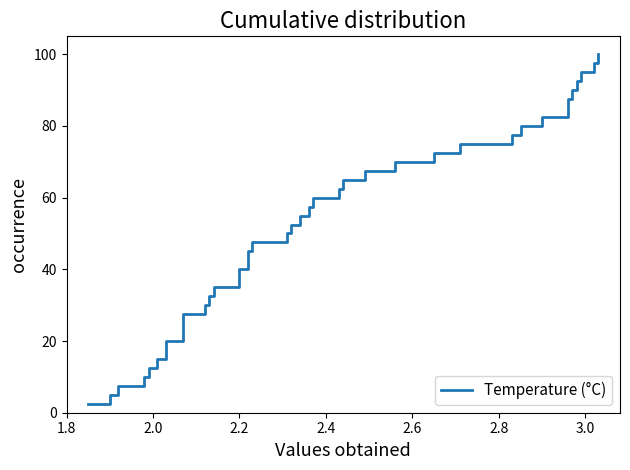

Count the number of categories in the chart.

40